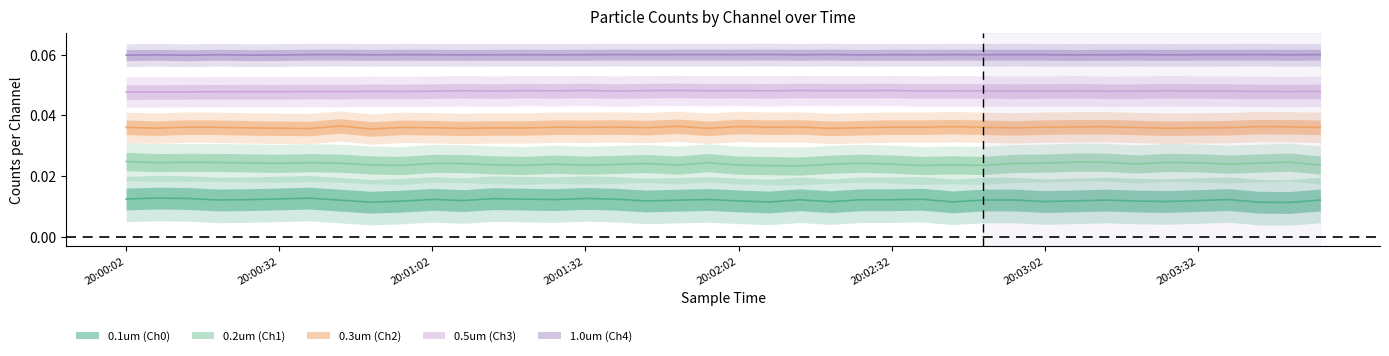

List the labels in order of 0.5um (Ch3) value, smallest first.

20:00:02, 20:00:08, 20:00:14, 20:00:20, 20:00:32, 20:00:26, 20:00:44, 20:03:50, 20:00:38, 20:00:56, 20:03:44, 20:03:56, 20:00:50, 20:03:14, 20:01:02, 20:03:20, 20:01:14, 20:02:56, 20:03:38, 20:01:38, 20:03:02, 20:03:32, 20:02:38, 20:02:50, 20:02:08, 20:02:44, 20:01:26, 20:03:08, 20:01:56, 20:03:26, 20:01:08, 20:02:20, 20:02:26, 20:01:44, 20:02:02, 20:01:20, 20:02:32, 20:02:14, 20:01:32, 20:01:50